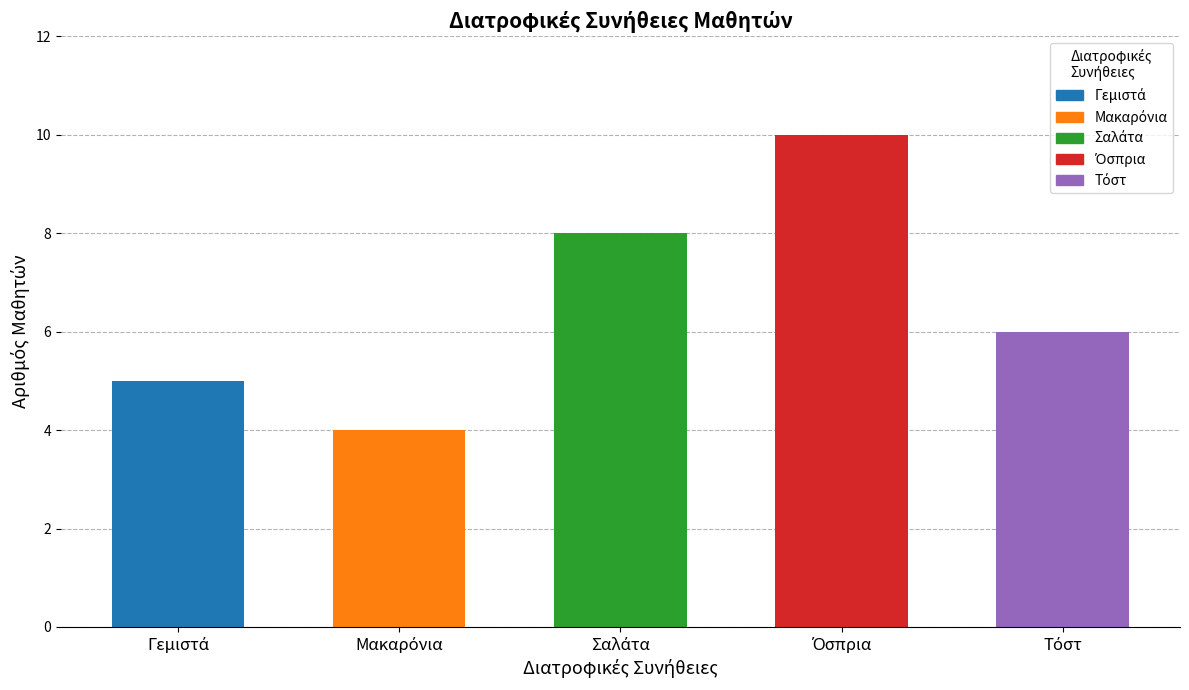

What is the sum of all values?

33